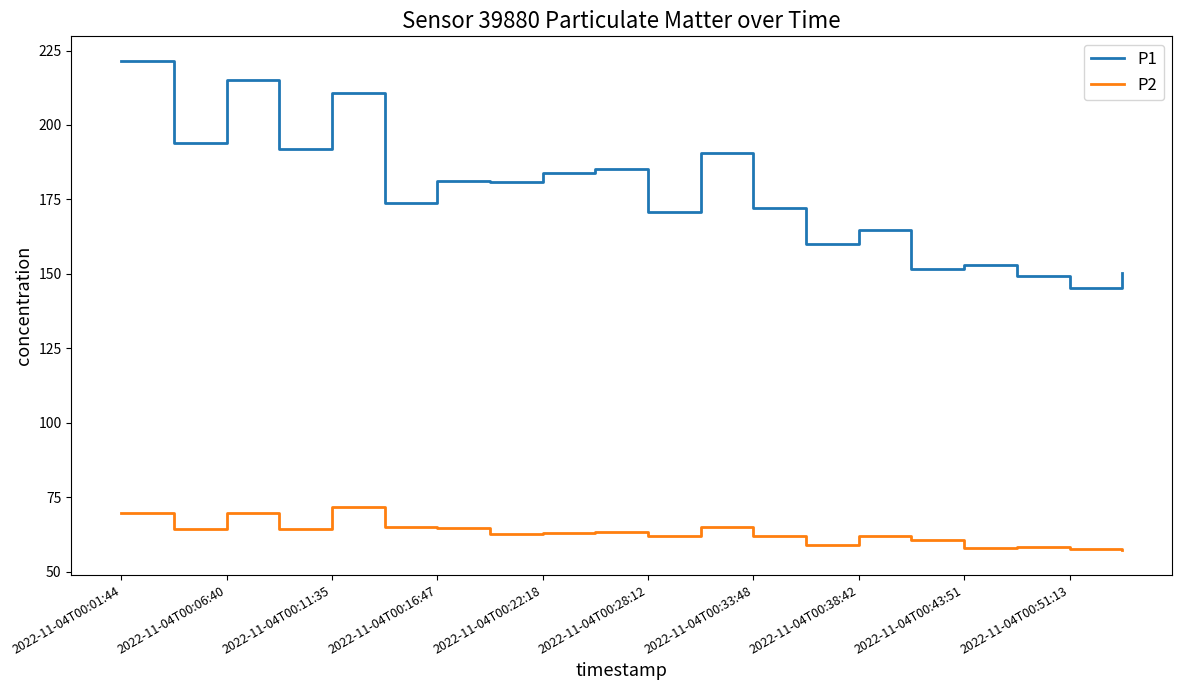

Which series has the widest spread of values?

P1